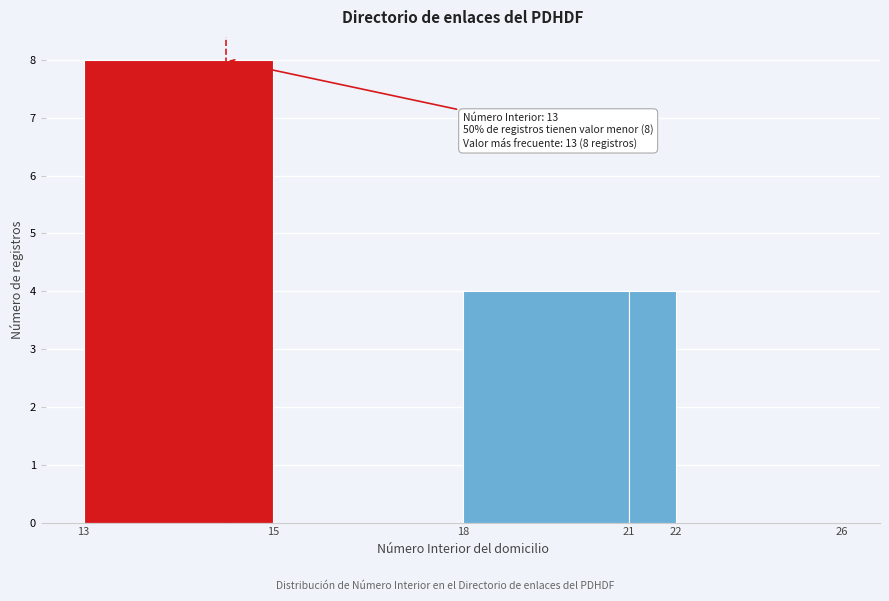

Reading left to right, what are all the values shown in this chart?

13=8	15=0	18=4	21=4	22=0